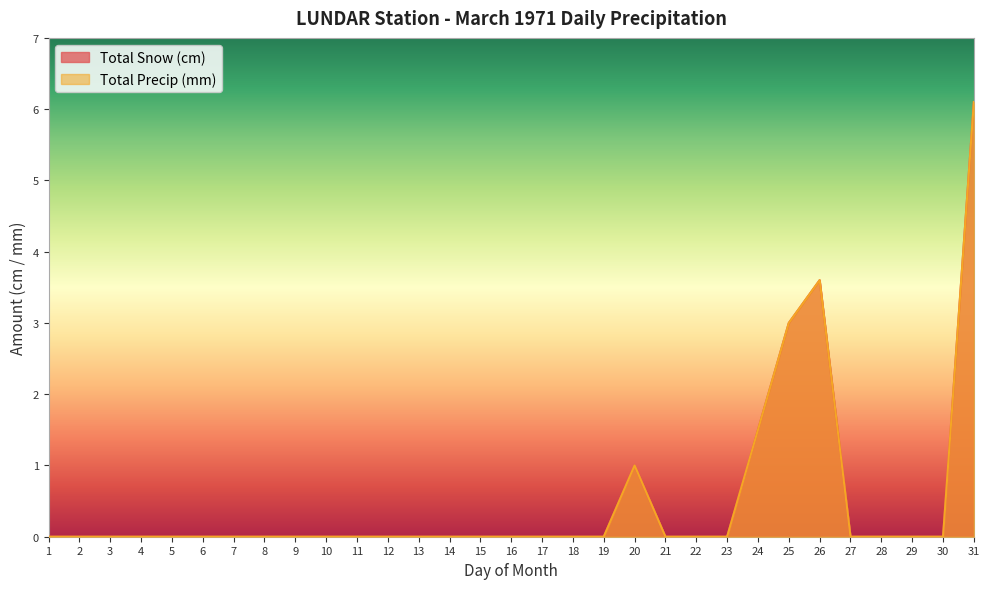

Reading left to right, extract all data points from this chart.

Total Snow (cm): 1=0.0	2=0.0	3=0.0	4=0.0	5=0.0	6=0.0	7=0.0	8=0.0	9=0.0	10=0.0	11=0.0	12=0.0	13=0.0	14=0.0	15=0.0	16=0.0	17=0.0	18=0.0	19=0.0	20=1.0	21=0.0	22=0.0	23=0.0	24=1.5	25=3.0	26=3.6	27=0.0	28=0.0	29=0.0	30=0.0	31=6.1
Total Precip (mm): 1=0.0	2=0.0	3=0.0	4=0.0	5=0.0	6=0.0	7=0.0	8=0.0	9=0.0	10=0.0	11=0.0	12=0.0	13=0.0	14=0.0	15=0.0	16=0.0	17=0.0	18=0.0	19=0.0	20=1.0	21=0.0	22=0.0	23=0.0	24=1.5	25=3.0	26=3.6	27=0.0	28=0.0	29=0.0	30=0.0	31=6.1